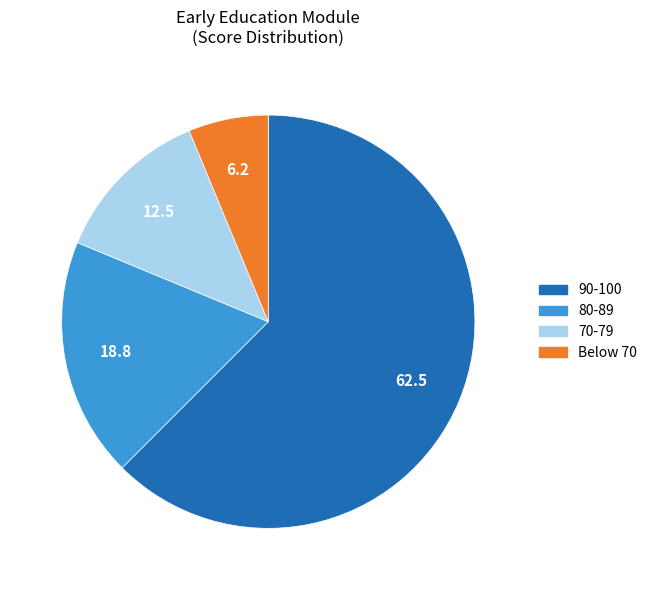

Is there a majority slice in this chart?

Yes